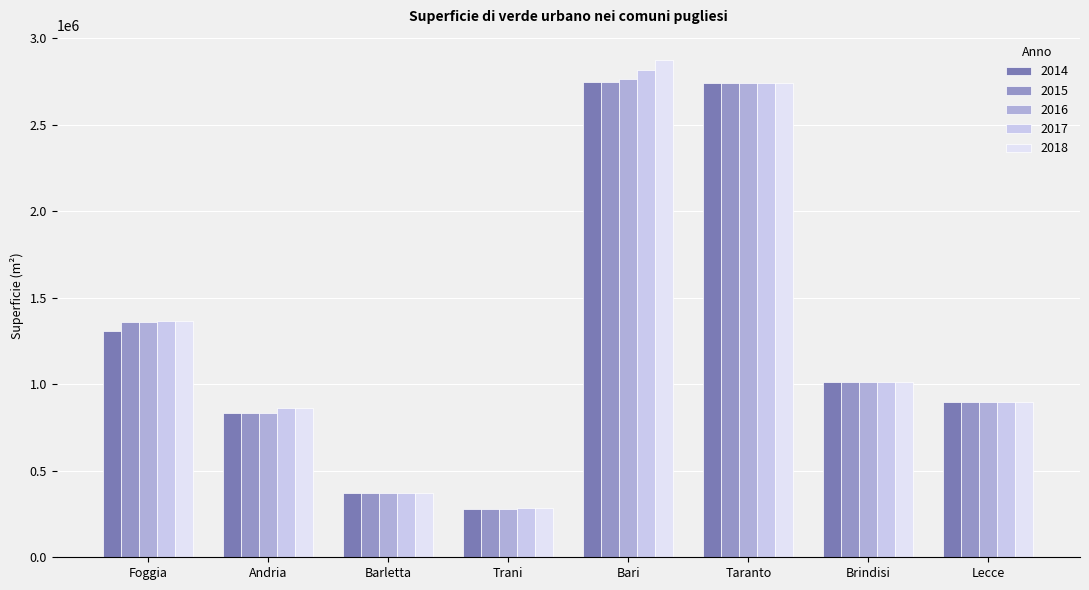

Reading left to right, transcribe all the data shown in this chart.

2014: Foggia=1310252	Andria=831081	Barletta=370663	Trani=278617	Bari=2745438	Taranto=2738643	Brindisi=1014500	Lecce=894798
2015: Foggia=1360252	Andria=831081	Barletta=370663	Trani=278717	Bari=2749666	Taranto=2738643	Brindisi=1014500	Lecce=894798
2016: Foggia=1360252	Andria=831581	Barletta=370663	Trani=278717	Bari=2761336	Taranto=2738643	Brindisi=1014500	Lecce=900248
2017: Foggia=1366252	Andria=861581	Barletta=371333	Trani=282227	Bari=2818743	Taranto=2738643	Brindisi=1014500	Lecce=900248
2018: Foggia=1366252	Andria=861781	Barletta=371333	Trani=282227	Bari=2875376	Taranto=2738643	Brindisi=1014500	Lecce=900248